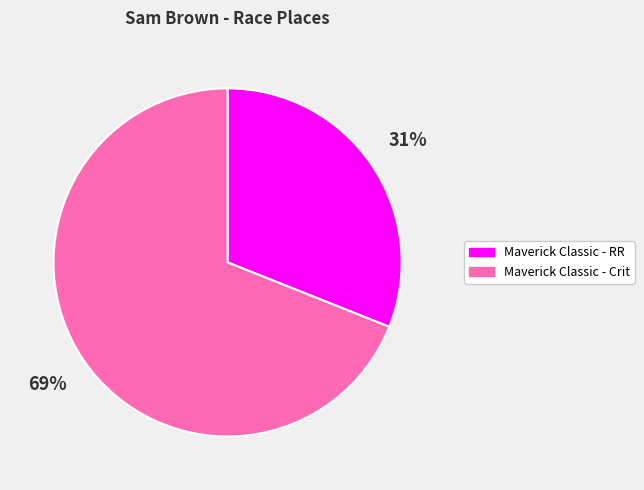

What is the largest slice in the pie chart?

Maverick Classic - Crit